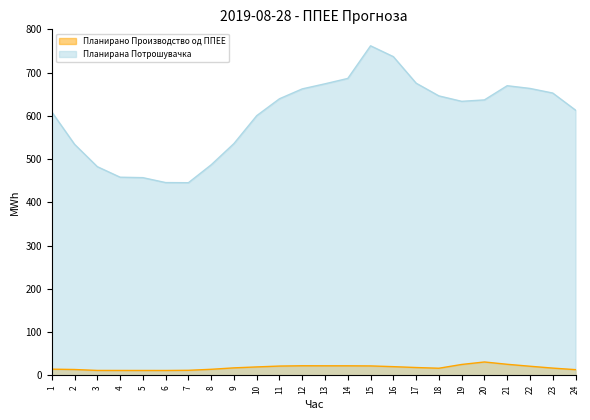

What value does the Планирана Потрошувачка series have at 17?

675.6